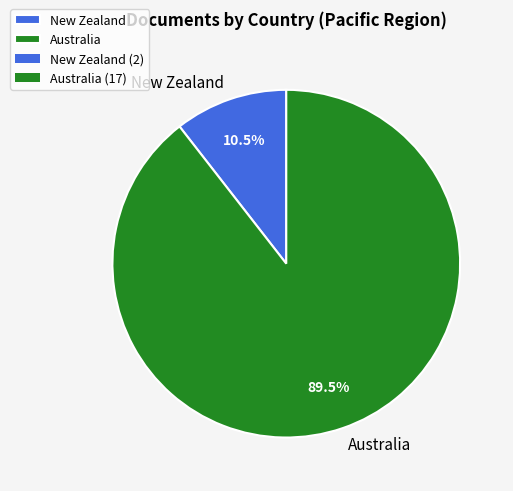

Approximately how many times larger is the value at Australia compared to New Zealand?

8.5